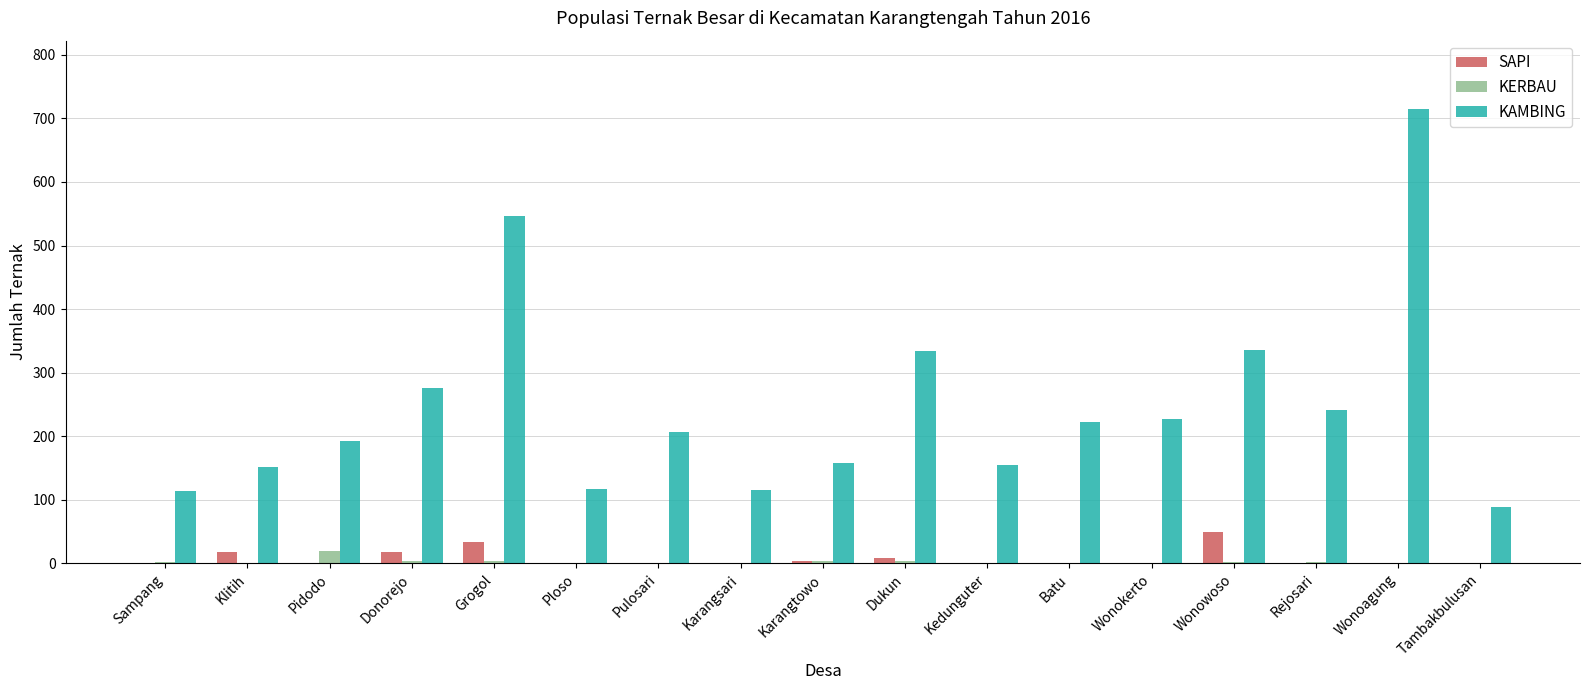

What are all the series names shown in the legend?

SAPI, KERBAU, KAMBING